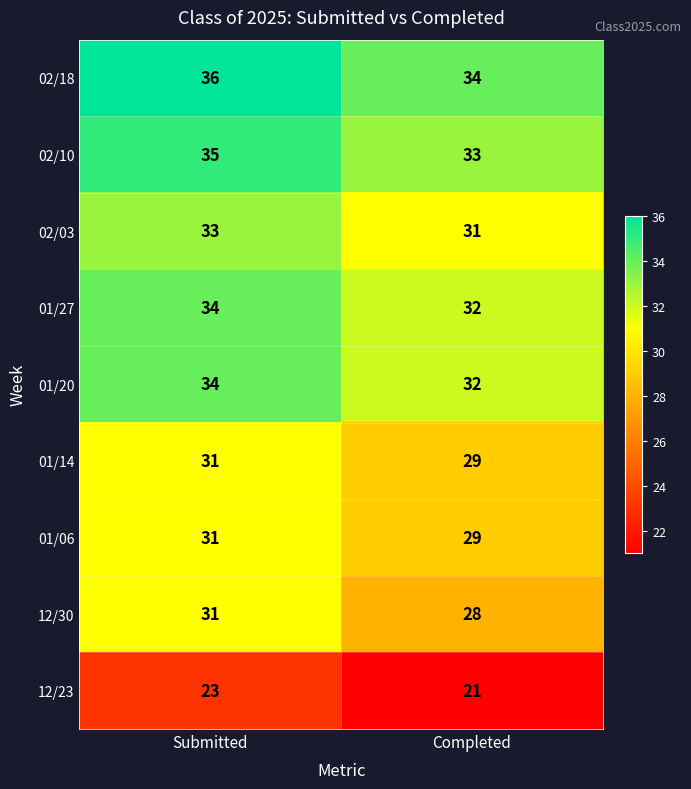

Reading left to right, transcribe all the data shown in this chart.

02/18: 36	34
02/10: 35	33
02/03: 33	31
01/27: 34	32
01/20: 34	32
01/14: 31	29
01/06: 31	29
12/30: 31	28
12/23: 23	21